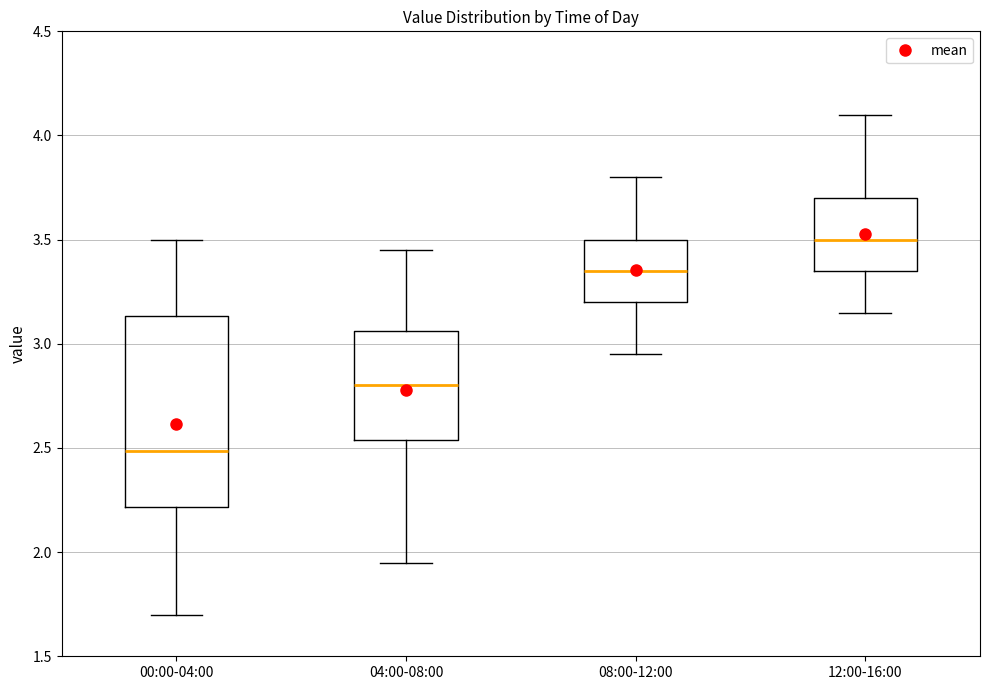

Where is the lower edge of the box for 08:00-12:00 on the y-axis? The values are not printed on the chart, so give them approximately, as read against the axis.

3.20